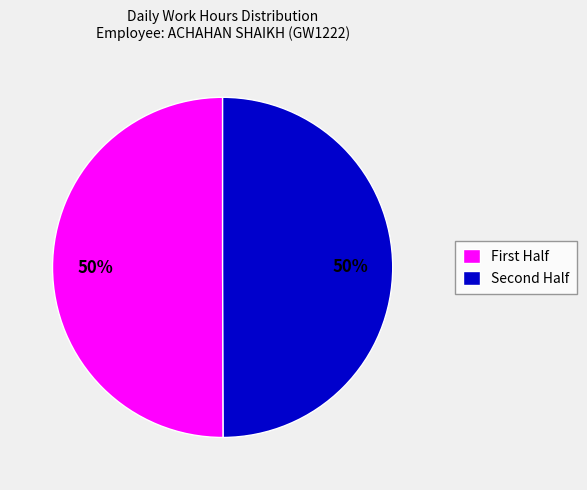

To the nearest percent, what is the average slice percentage?

50%